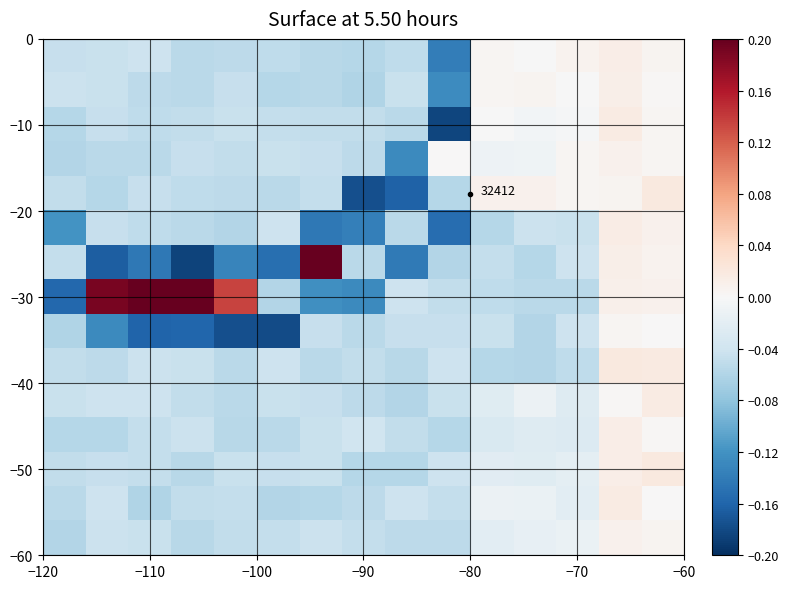

What is the greatest value displayed?

0.2